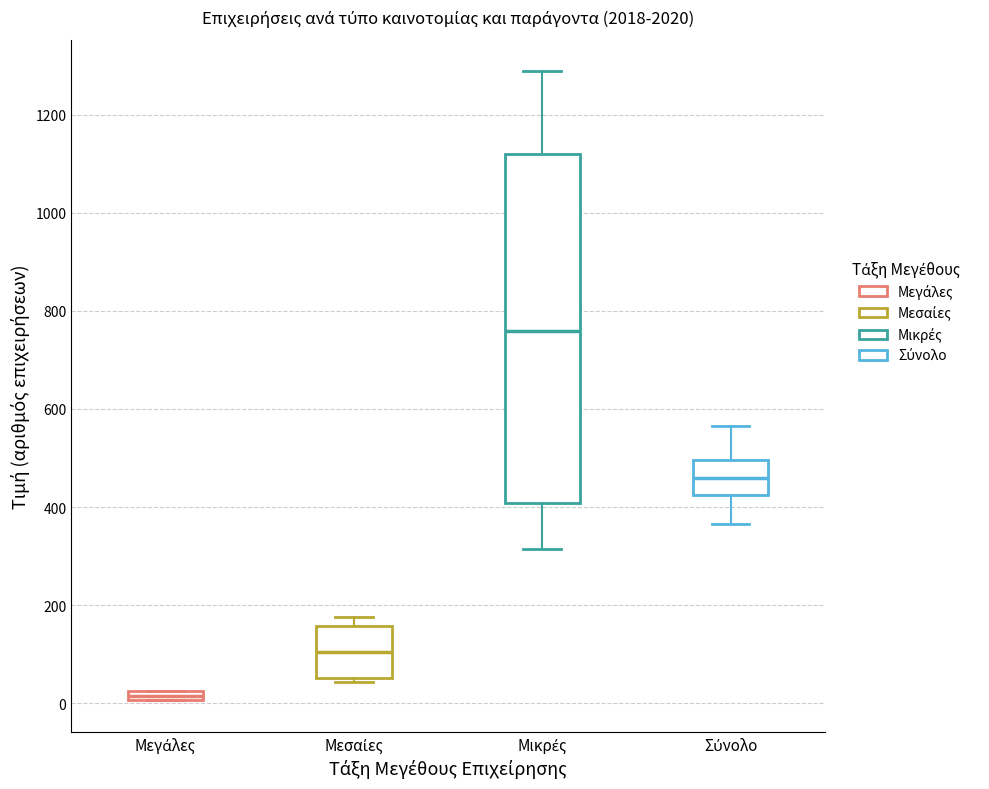

Which box is the tallest, from its lower edge to its upper edge?

Μικρές